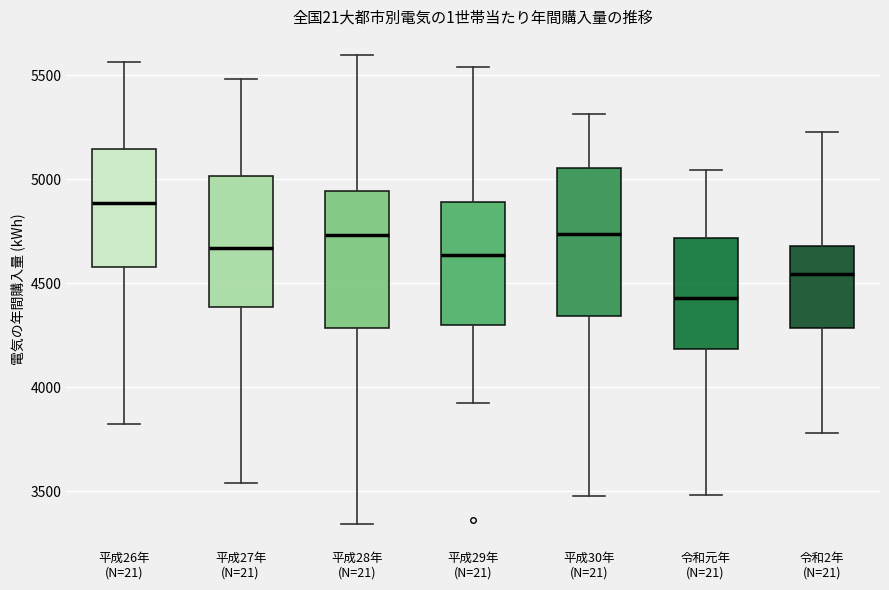

Comparing the boxes themselves (not the whiskers), which one is the tallest?

平成30年 (N=21)